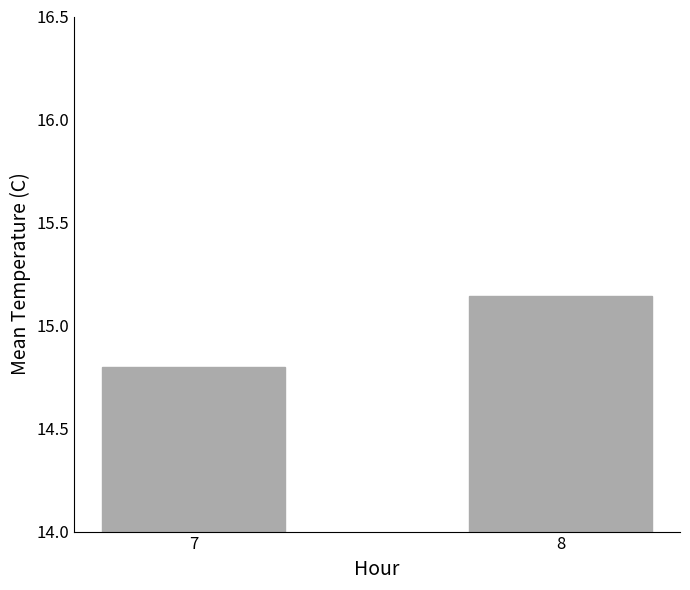

What is the average value?

15.0